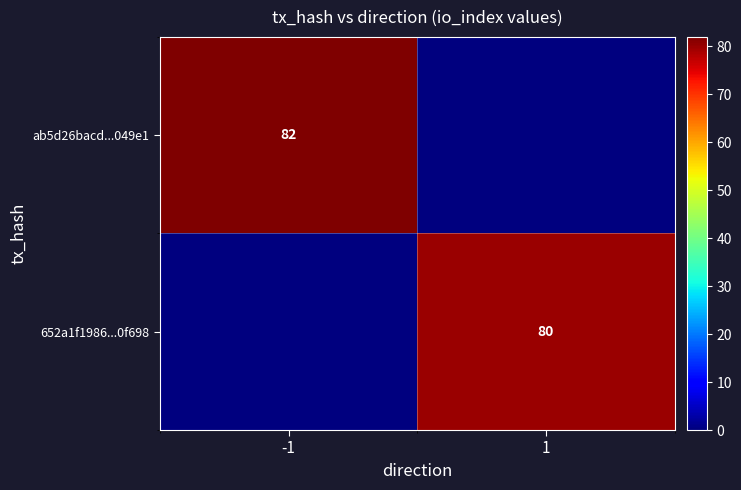

At which category is the sum across all series the highest?

-1